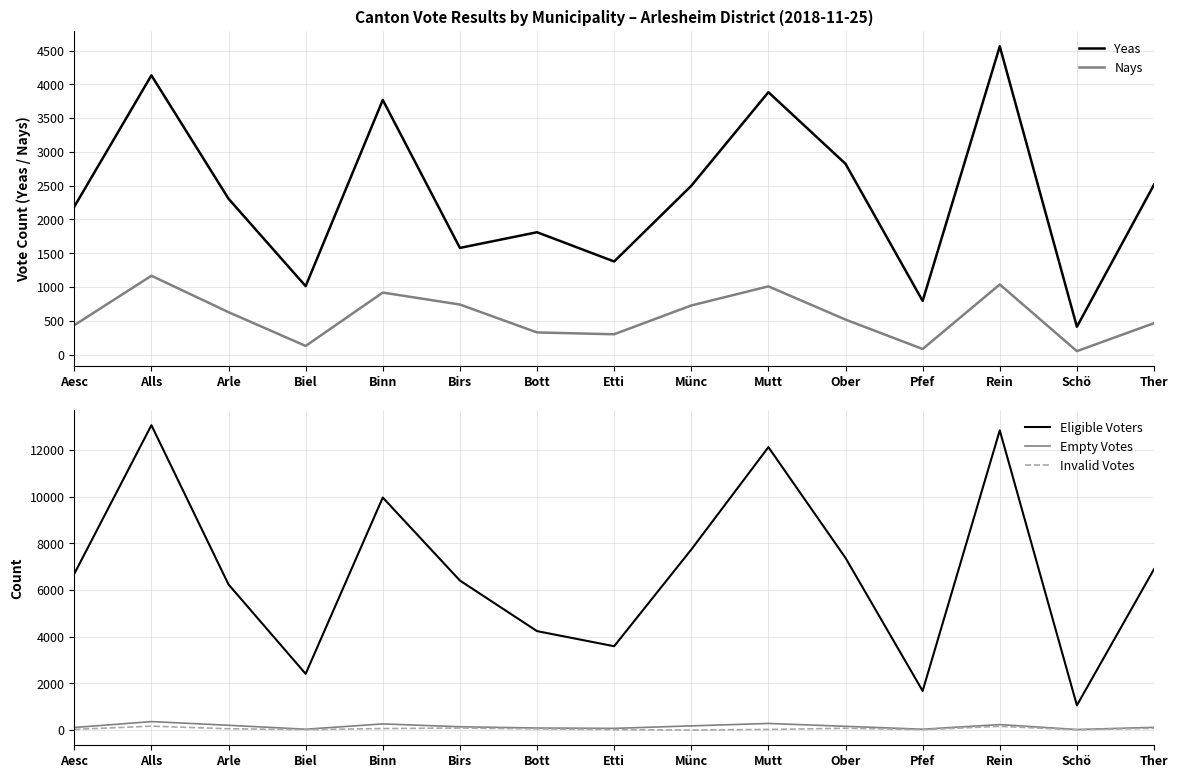

At which category does Yeas reach its first local valley?

Biel